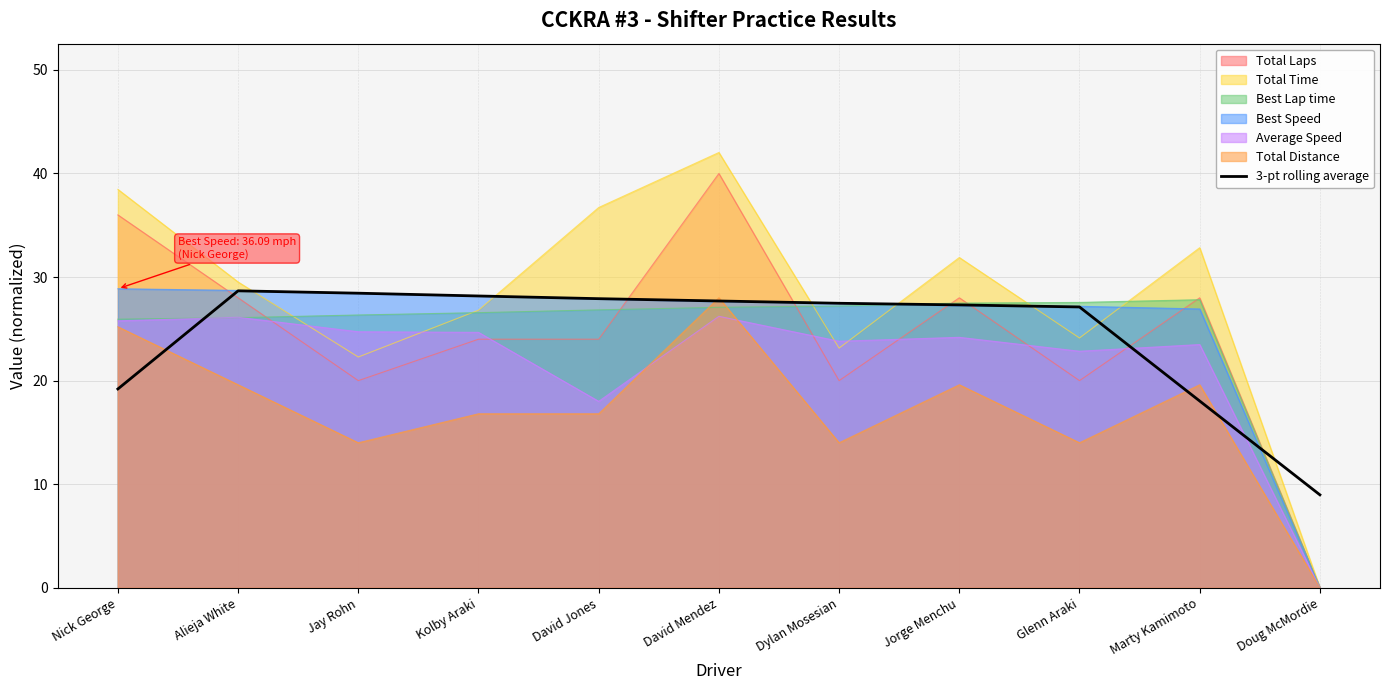

Approximately how many times larger is the value at David Jones compared to Dylan Mosesian?

1.0